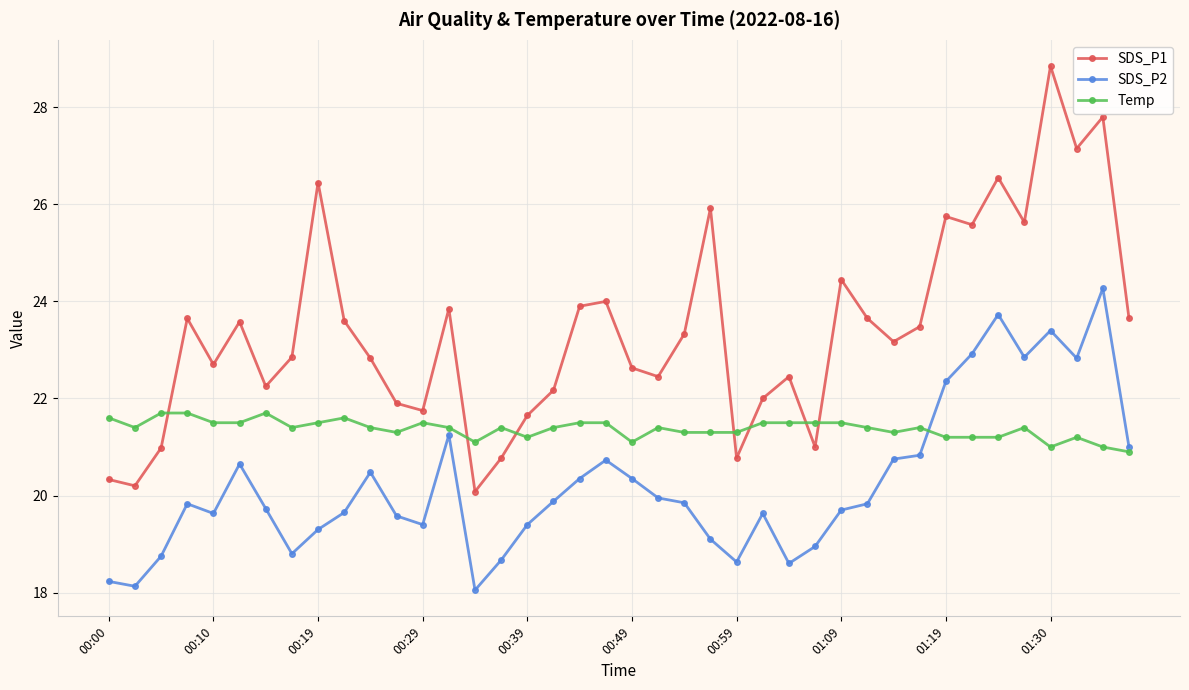

What is the value of the Temp point at the 20th from the left?

21.5